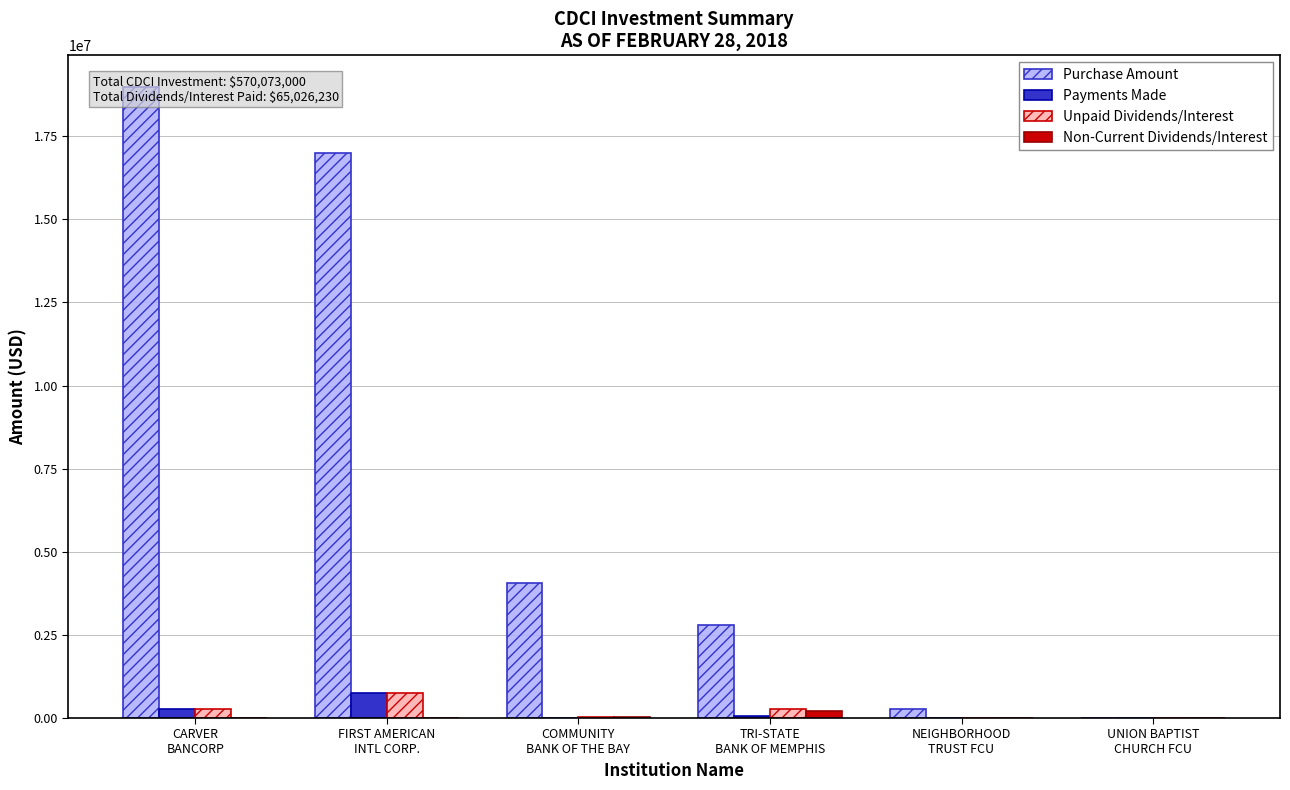

What is the label of the 4th bar from the right?

COMMUNITY
BANK OF THE BAY